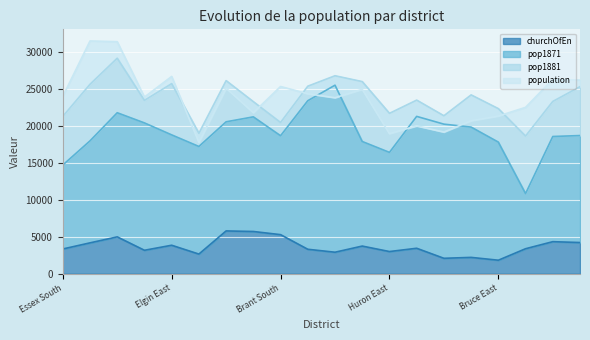

Where is the first local maximum for pop1881?

Kent